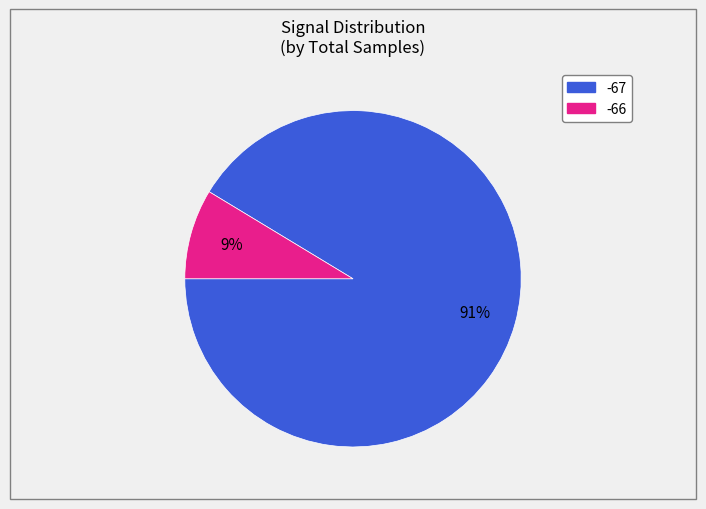

To the nearest percent, what is the average slice percentage?

50%